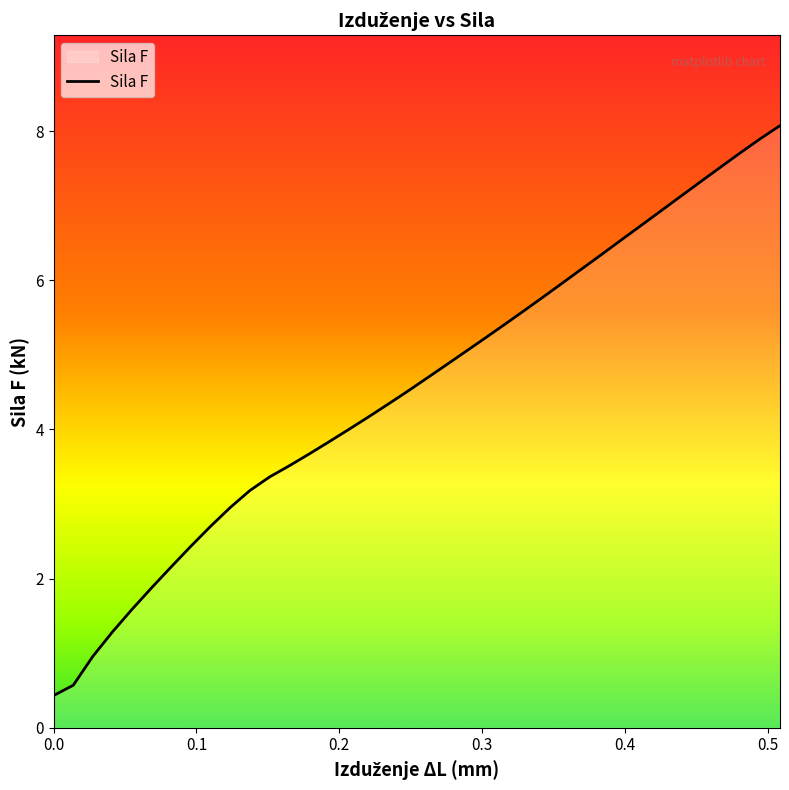

What is the maximum value shown in the chart?

8.1